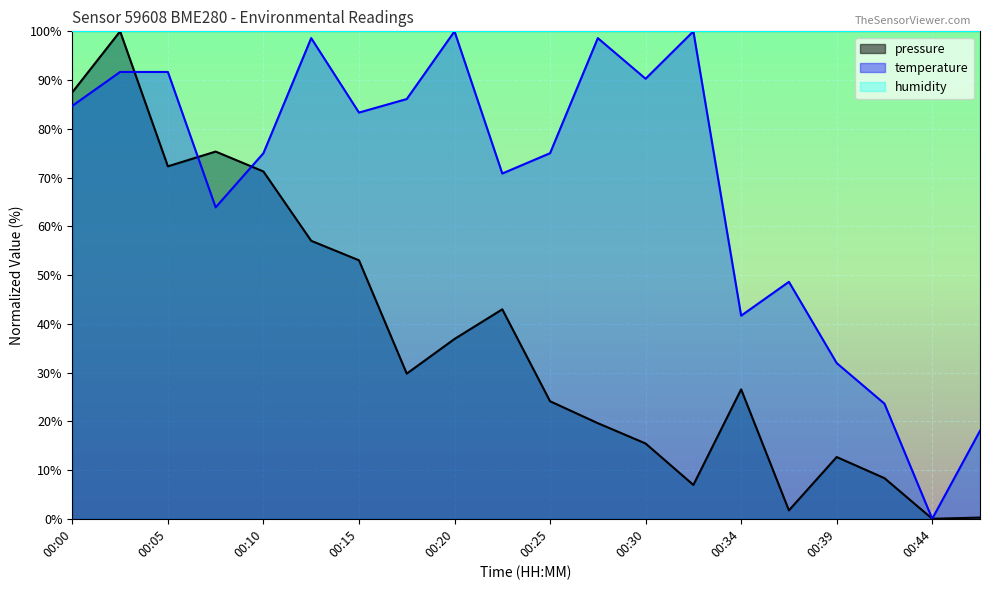

How many times do pressure and temperature cross each other?

3